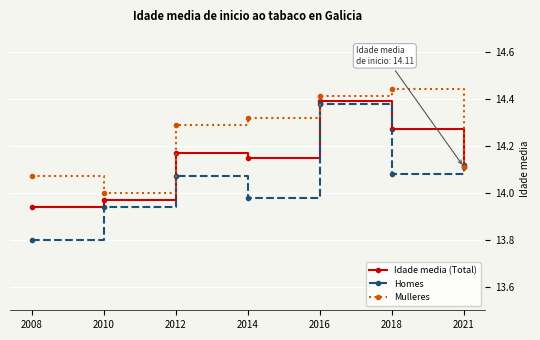

Where is the first local maximum for Homes?

2012